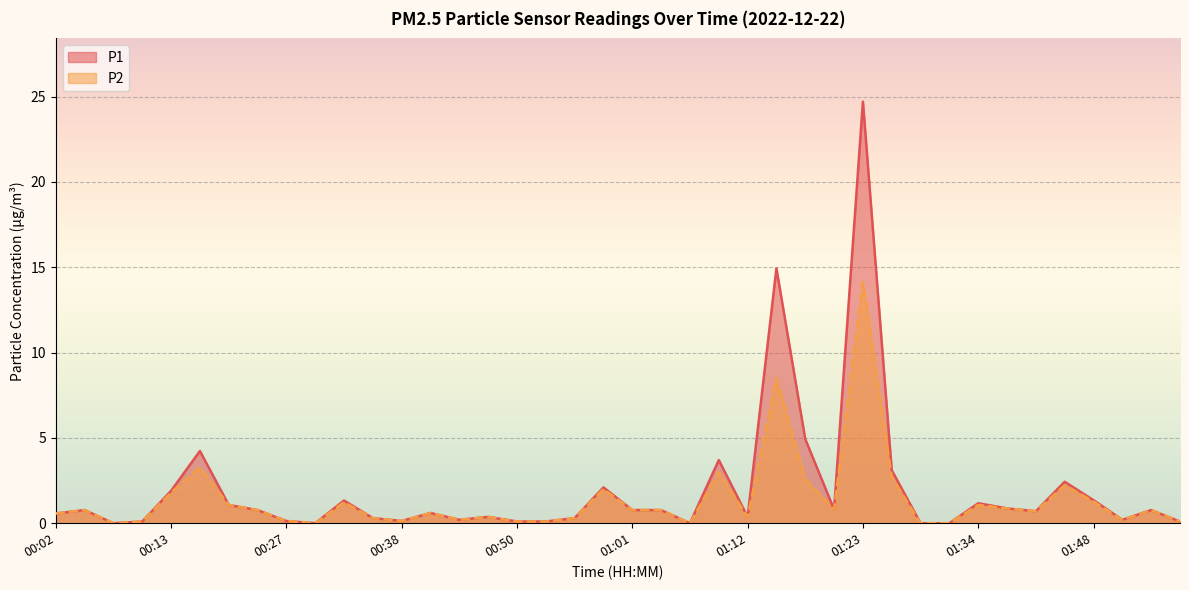

Where is the first local maximum for P2?

00:05